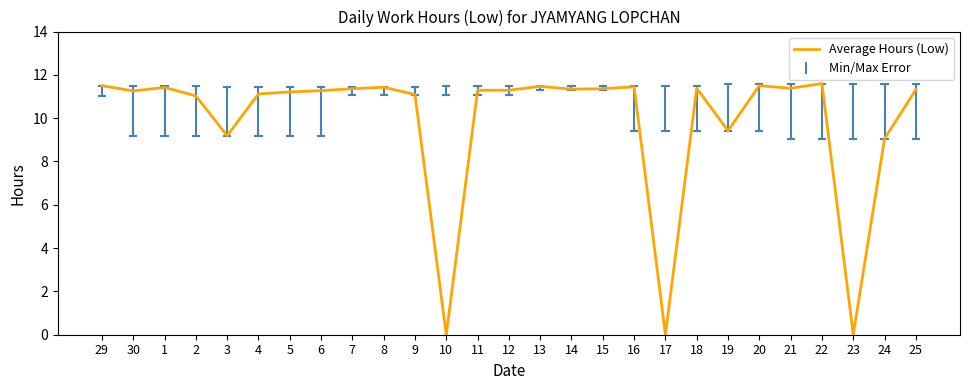

Where is the first local minimum?

30